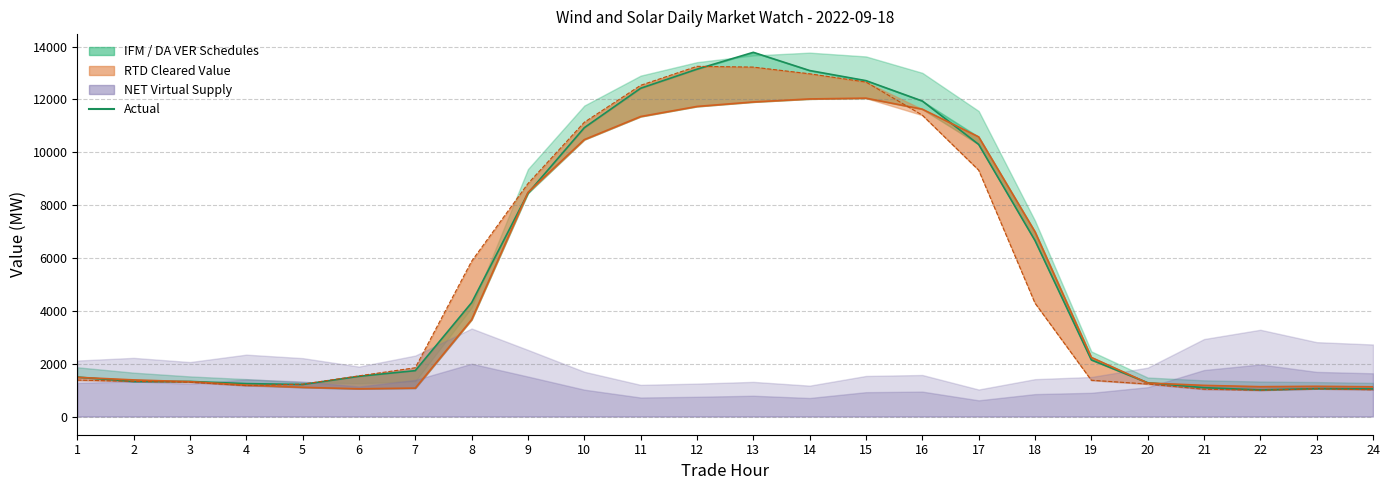

What is the smallest value displayed?

995.9